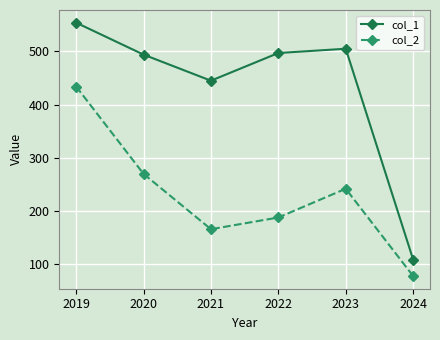

In col_1, how many points are higher than both neighbors (excluding endpoints)?

1